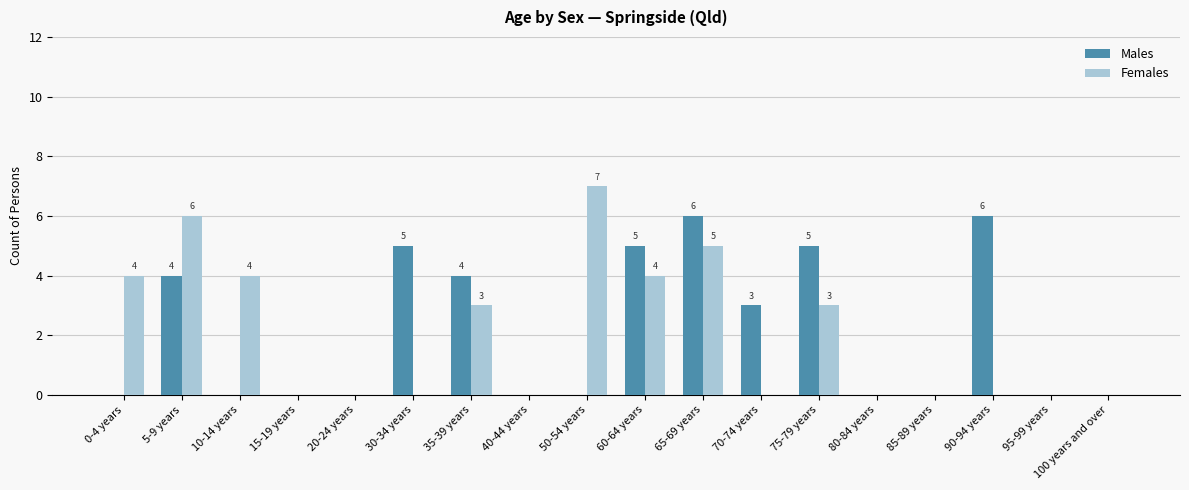

At which category is the sum across all series the highest?

65-69 years